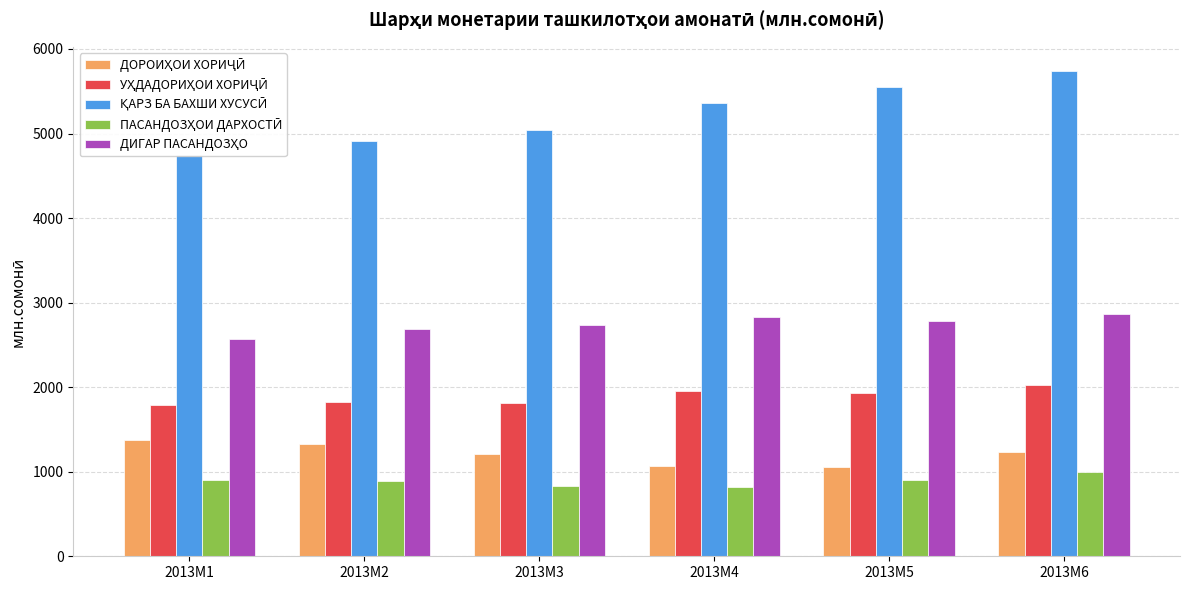

Reading left to right, what are all the values shown in this chart?

ДОРОИҲОИ ХОРИҶӢ: 2013M1=1380.7	2013M2=1326.7	2013M3=1205.0	2013M4=1073.3	2013M5=1050.8	2013M6=1236.1
УҲДАДОРИҲОИ ХОРИҶӢ: 2013M1=1793.9	2013M2=1825.5	2013M3=1816.7	2013M4=1949.8	2013M5=1935.3	2013M6=2026.3
ҚАРЗ БА БАХШИ ХУСУСӢ: 2013M1=4750.8	2013M2=4908.0	2013M3=5038.2	2013M4=5362.5	2013M5=5554.3	2013M6=5738.6
ПАСАНДОЗҲОИ ДАРХОСТӢ: 2013M1=897.4	2013M2=892.8	2013M3=834.6	2013M4=818.8	2013M5=907.4	2013M6=992.3
ДИГАР ПАСАНДОЗҲО: 2013M1=2569.7	2013M2=2688.6	2013M3=2733.5	2013M4=2832.7	2013M5=2778.3	2013M6=2870.1